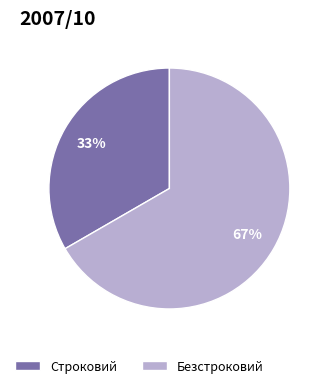

To the nearest percent, what portion does Строковий represent?

33%